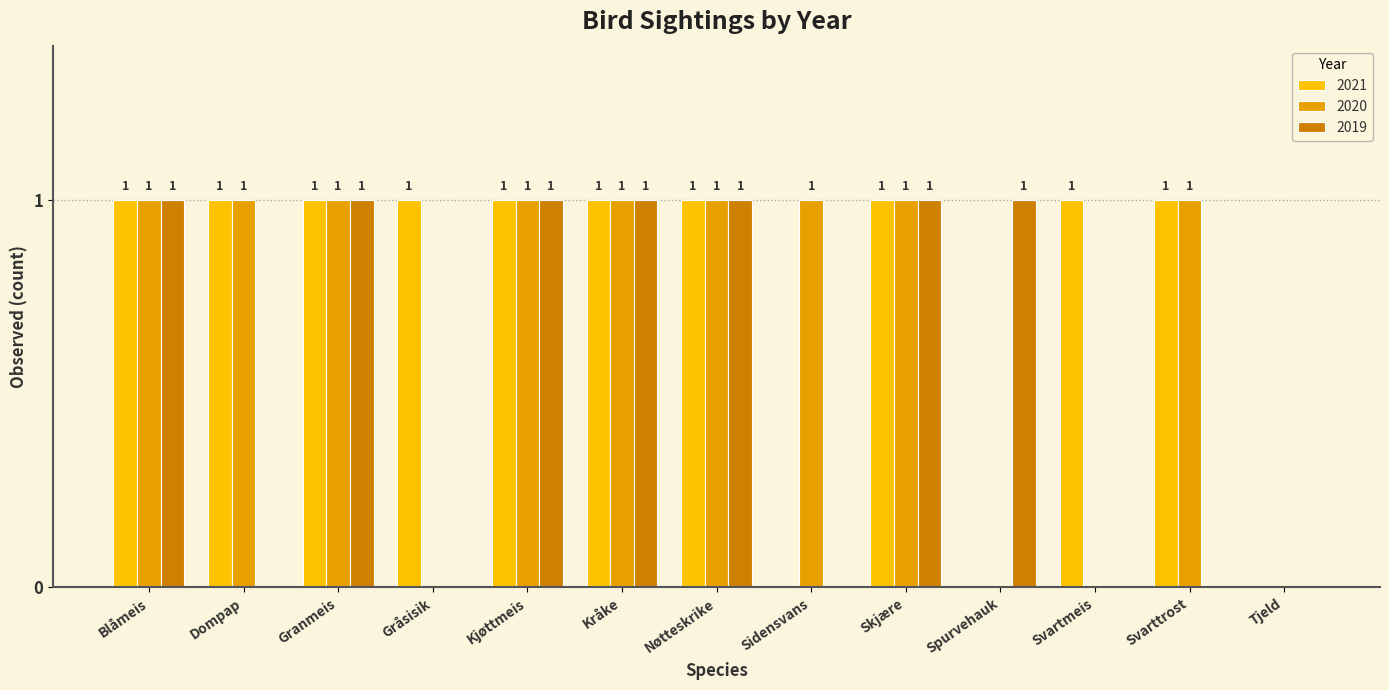

Is the value of 2019 at Dompap greater than the value of 2020 at Dompap?

No